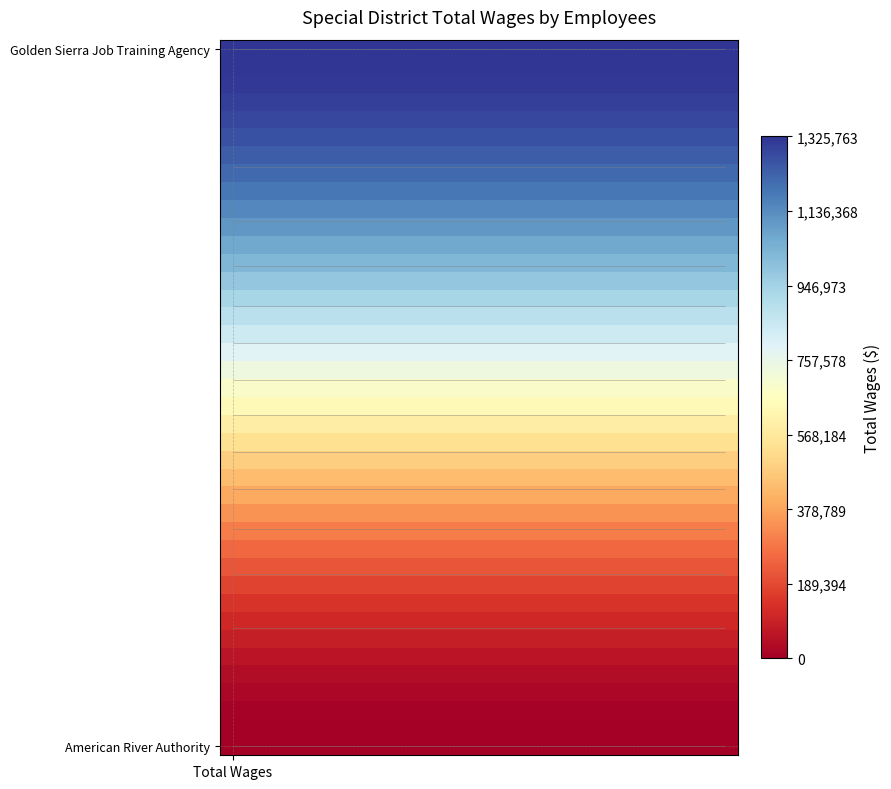

How many distinct data groups are displayed?

40